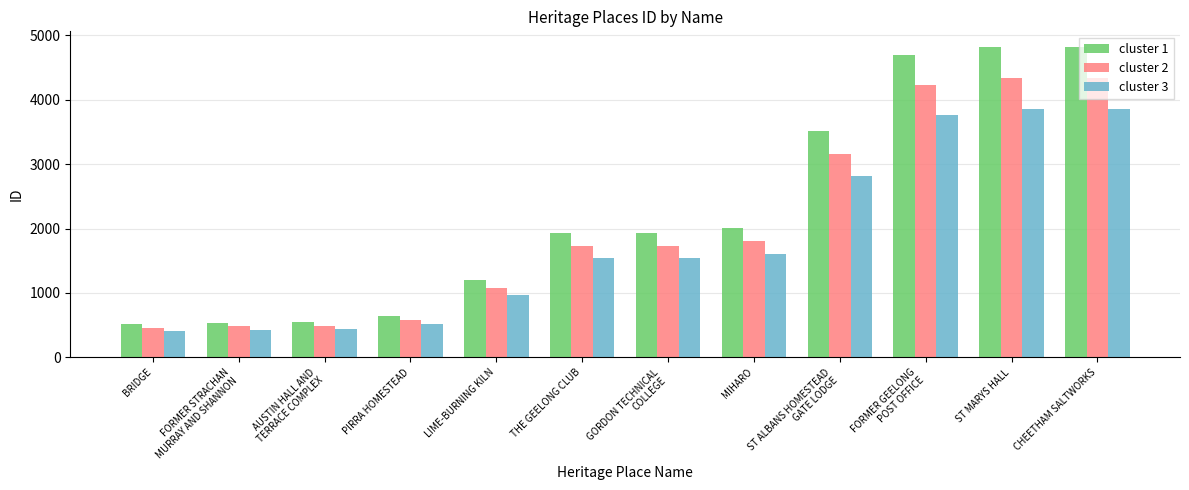

What is the label of the 6th bar from the left?

THE GEELONG CLUB